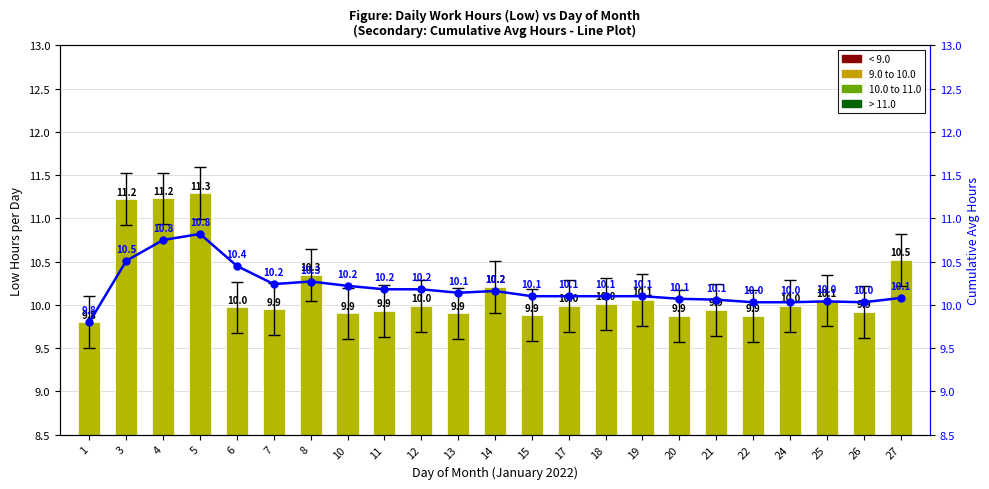

Reading right to left, extract all data points from this chart.

Low (hours): 10.5	9.9	10.1	10.0	9.9	9.9	9.9	10.1	10.0	10.0	9.9	10.2	9.9	10.0	9.9	9.9	10.3	9.9	10.0	11.3	11.2	11.2	9.8
Cumulative Avg Hours: 10.1	10.0	10.0	10.0	10.0	10.1	10.1	10.1	10.1	10.1	10.1	10.2	10.1	10.2	10.2	10.2	10.3	10.2	10.4	10.8	10.8	10.5	9.8